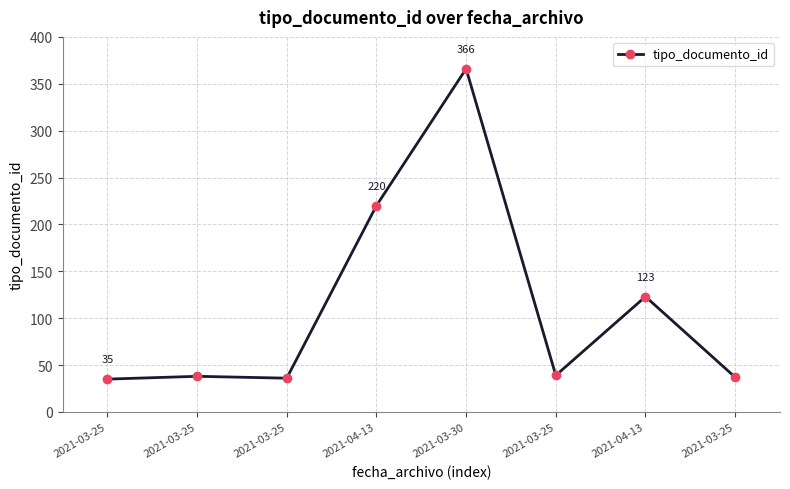

What is the minimum value shown in the chart?

35